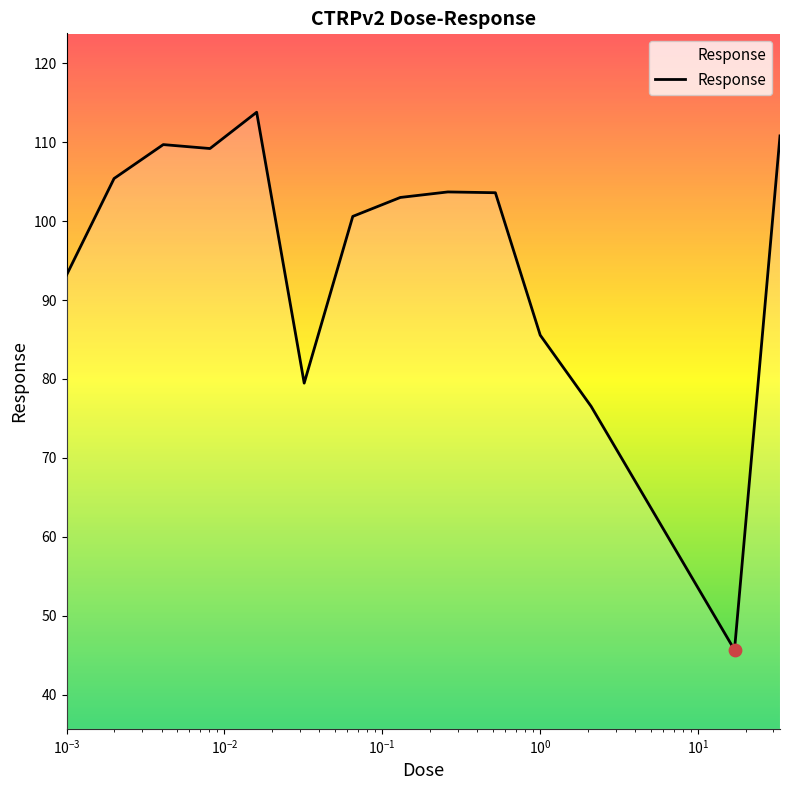

What is the minimum value shown in the chart?

45.7